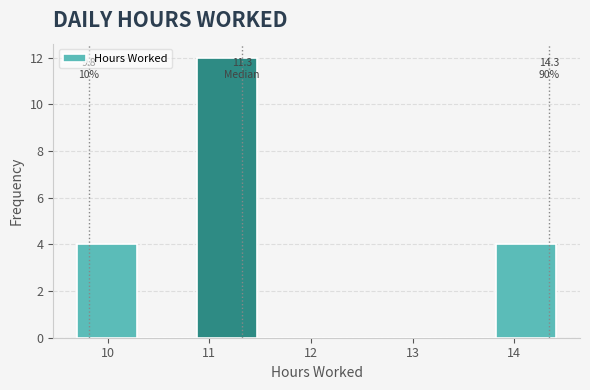

Which range on the x-axis has the tallest bar?

10.9 to 11.5